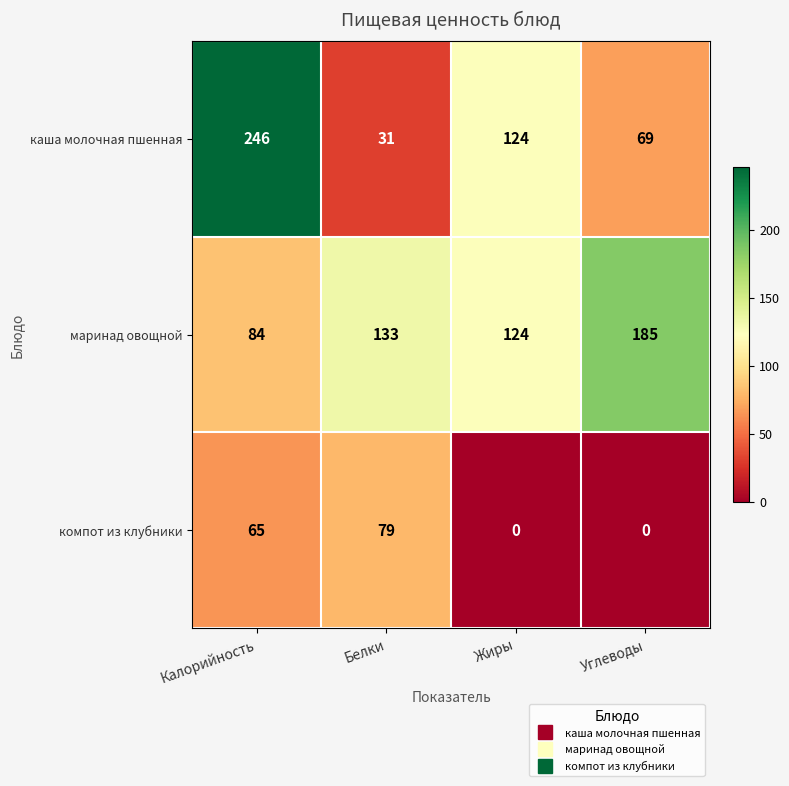

List the series in order of their peak value, lowest first.

компот из клубники, маринад овощной, каша молочная пшенная